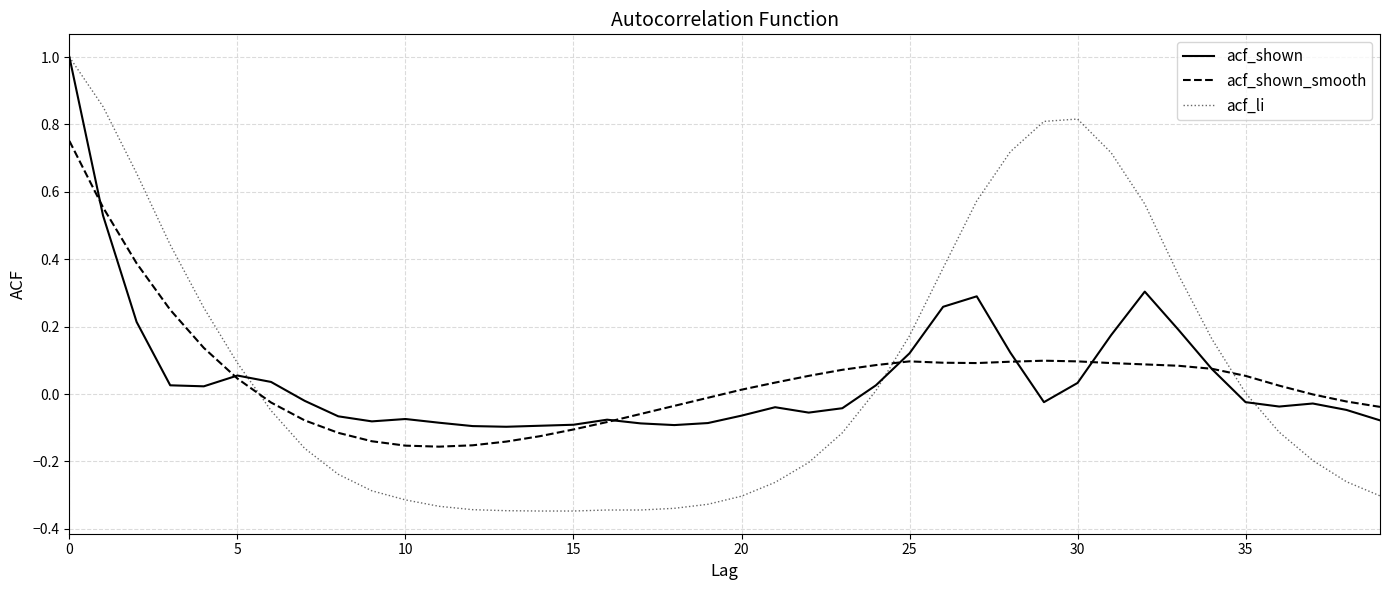

Which series has the largest range (max minus min)?

acf_li